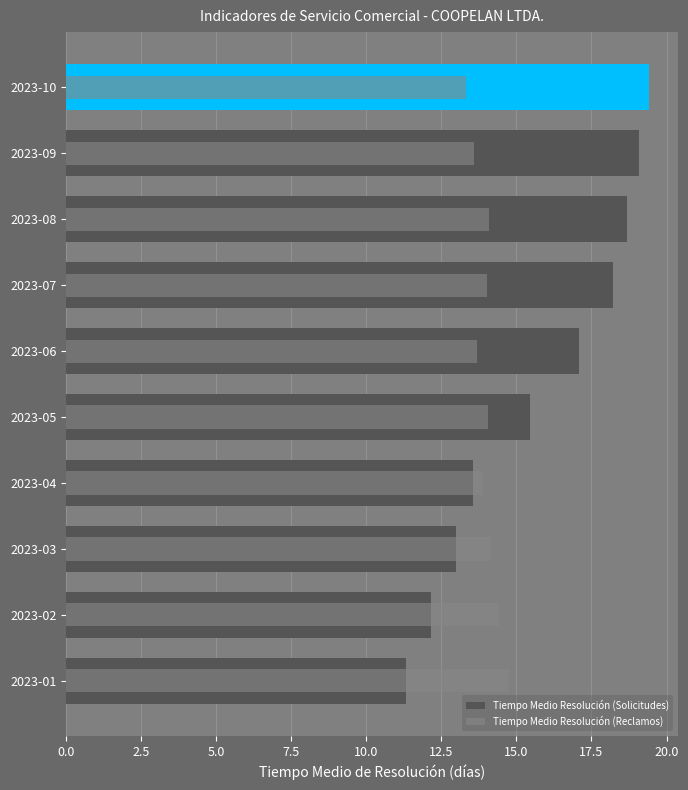

How many bars are there in each group?

2